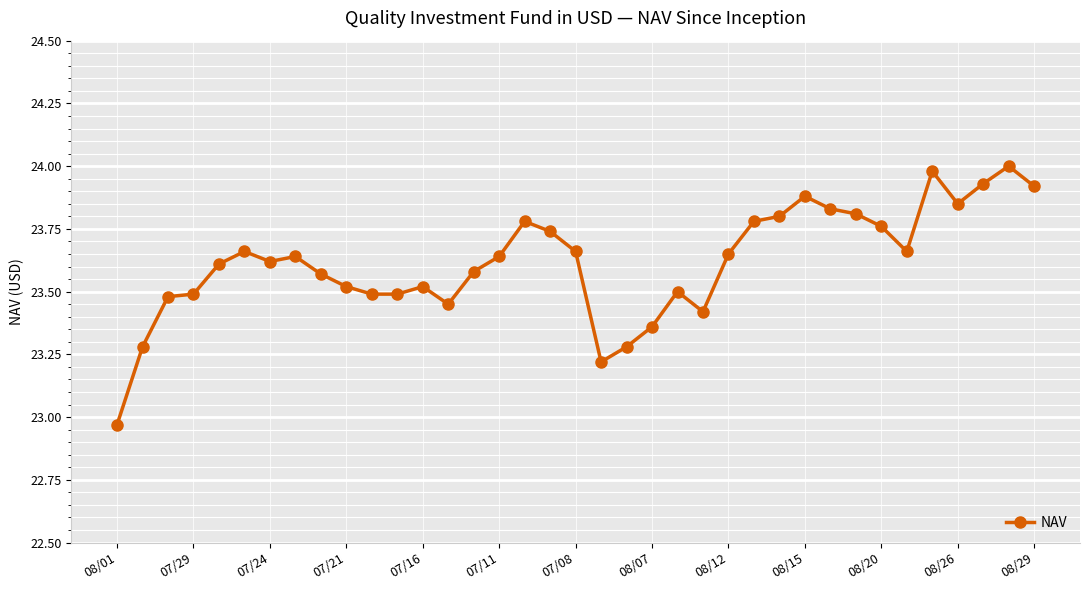

True or false: there are more than 2 points higher than both neighbors.

True